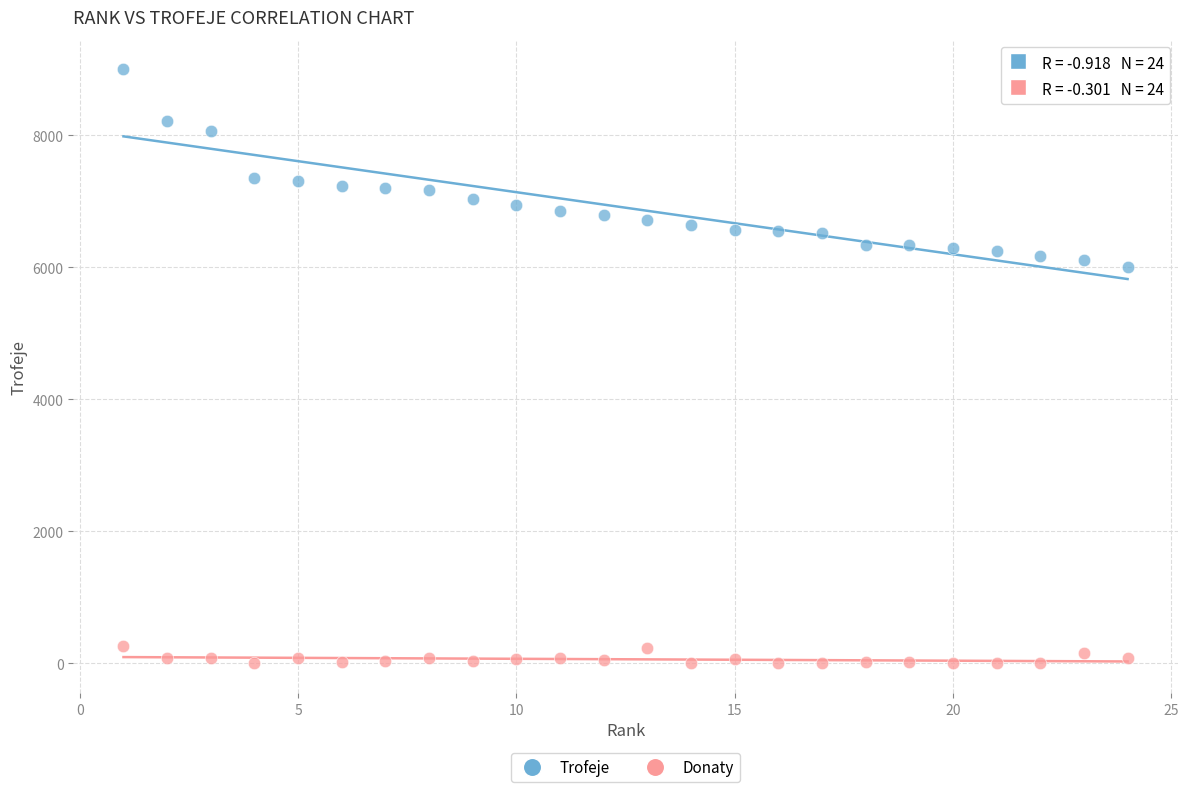

Across all series, what Y value is closest to 4500?

6007